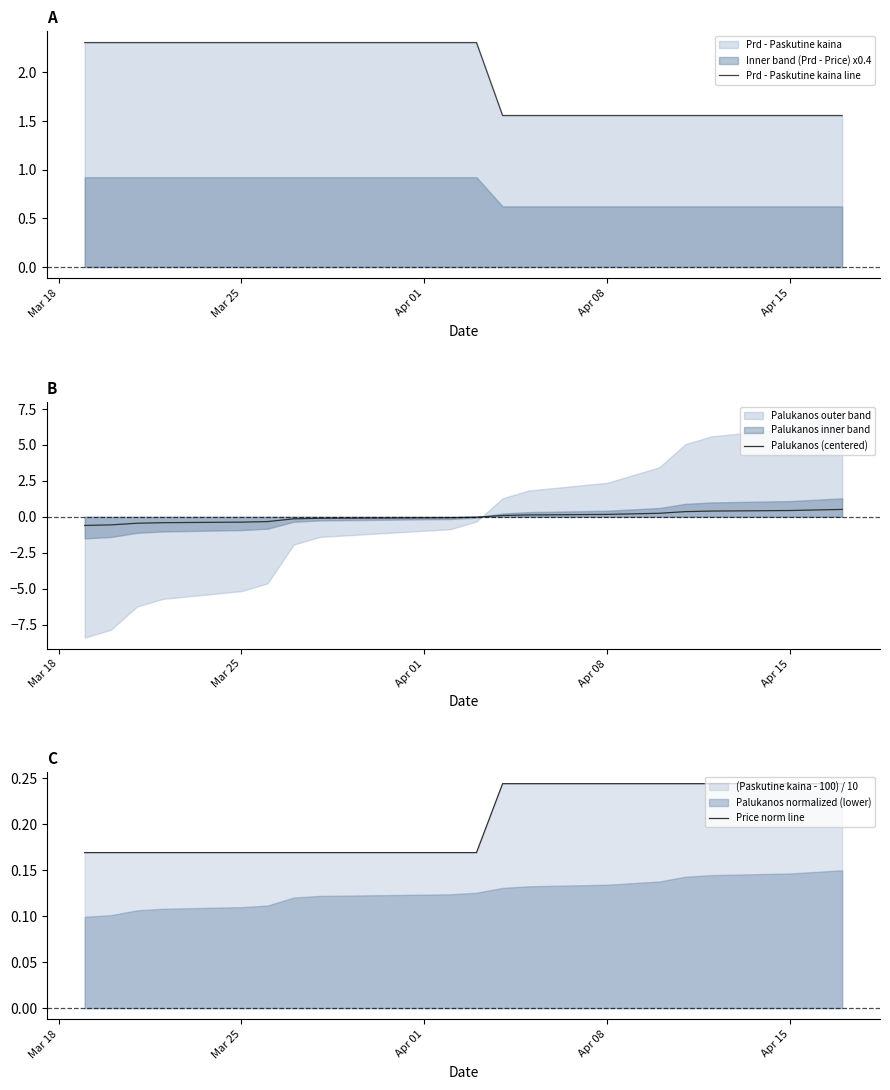

Does the chart have visible grid lines?

No